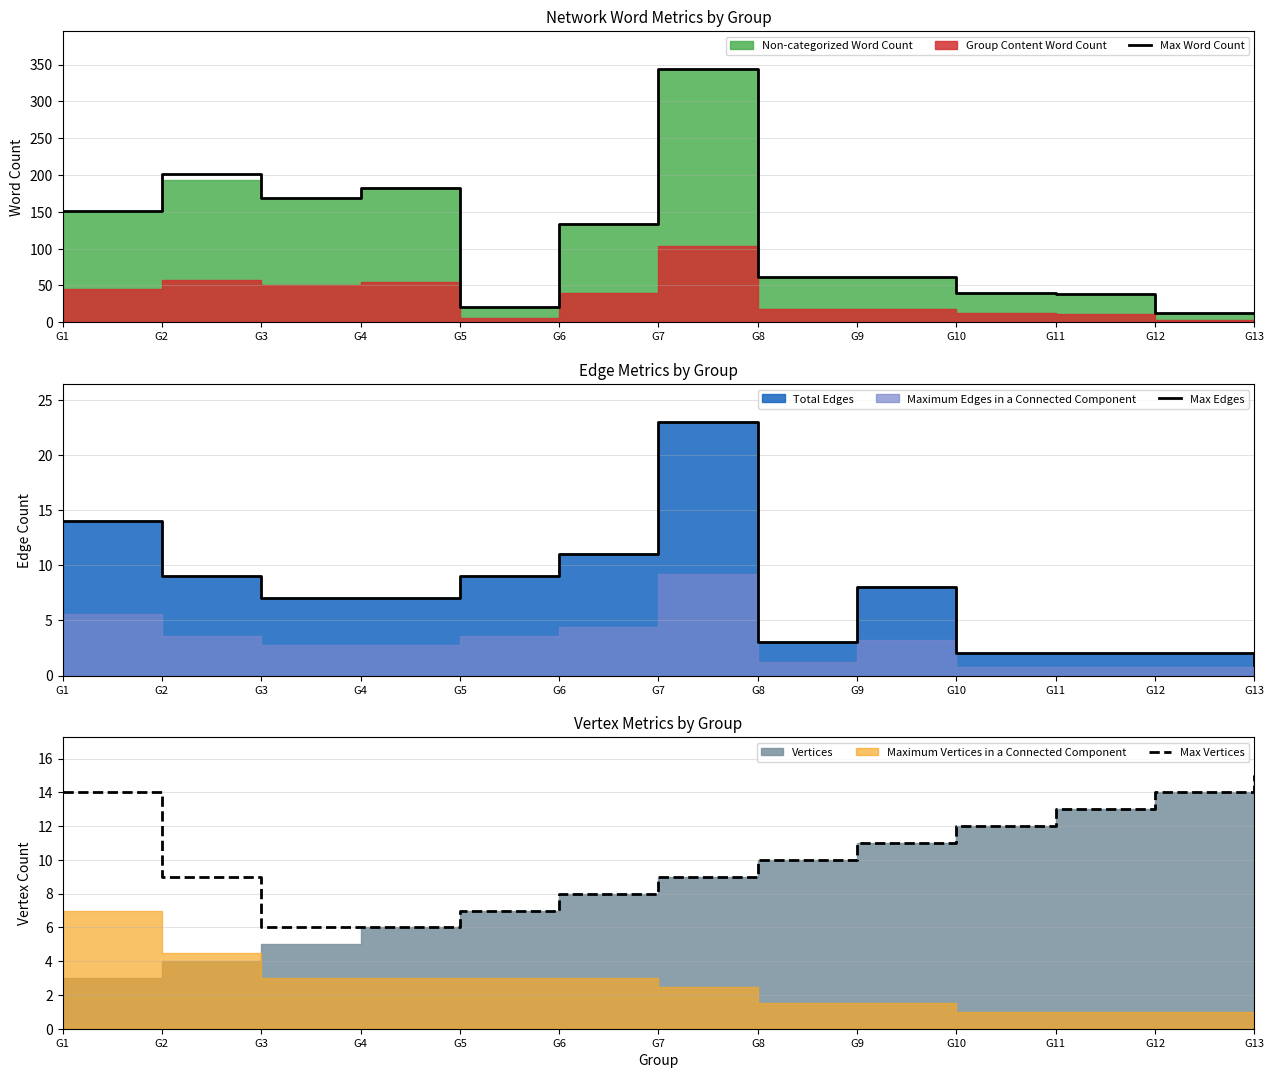

How many distinct data groups are displayed?

3